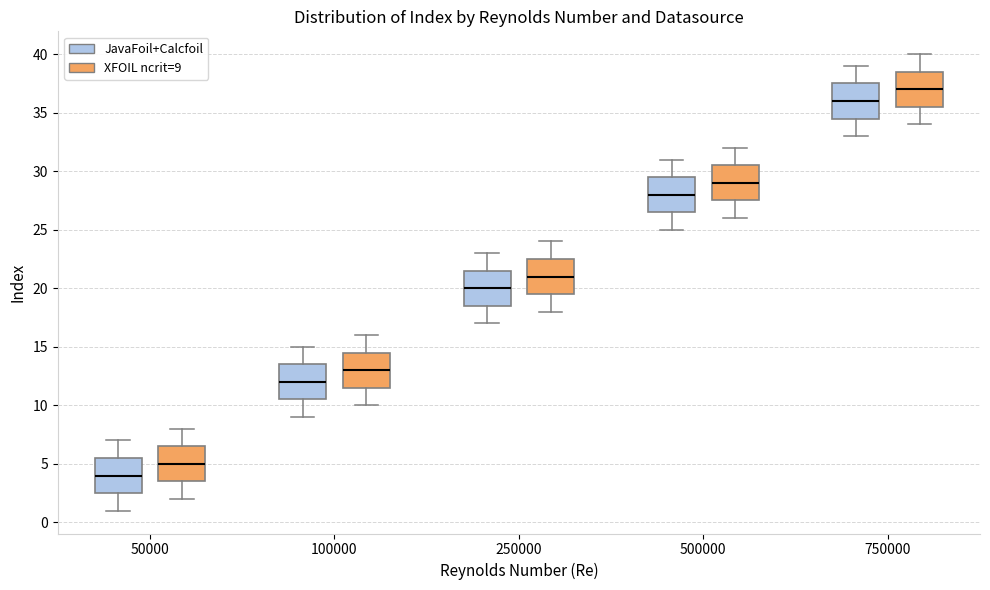

Reading left to right, transcribe this box plot: for each box, give where its median line is, the range the box spans, and where its two whiskers end, as read against the y-axis. The values are not printed on the chart, so give them approximately, as read against the axis.

50000 (JavaFoil+Calcfoil): median 4.0, box 2.5 to 5.5, whiskers 1.0 to 7.0
50000 (XFOIL ncrit=9): median 5.0, box 3.5 to 6.5, whiskers 2.0 to 8.0
100000 (JavaFoil+Calcfoil): median 12.0, box 10.5 to 13.5, whiskers 9.0 to 15.0
100000 (XFOIL ncrit=9): median 13.0, box 11.5 to 14.5, whiskers 10.0 to 16.0
250000 (JavaFoil+Calcfoil): median 20.0, box 18.5 to 21.5, whiskers 17.0 to 23.0
250000 (XFOIL ncrit=9): median 21.0, box 19.5 to 22.5, whiskers 18.0 to 24.0
500000 (JavaFoil+Calcfoil): median 28.0, box 26.5 to 29.5, whiskers 25.0 to 31.0
500000 (XFOIL ncrit=9): median 29.0, box 27.5 to 30.5, whiskers 26.0 to 32.0
750000 (JavaFoil+Calcfoil): median 36.0, box 34.5 to 37.5, whiskers 33.0 to 39.0
750000 (XFOIL ncrit=9): median 37.0, box 35.5 to 38.5, whiskers 34.0 to 40.0